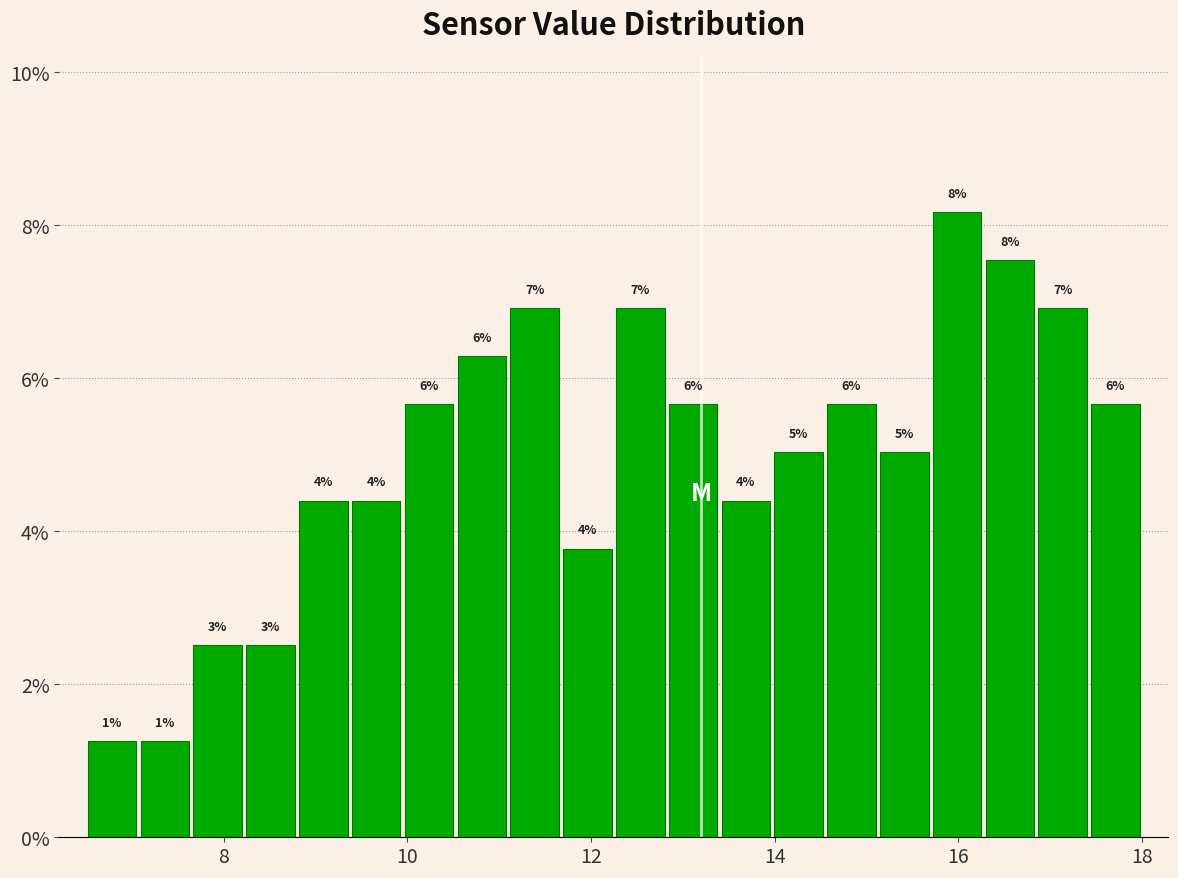

Around what value on the x-axis is the tallest bar? Give the approximate position of its centre, as read against the axis.

16.0